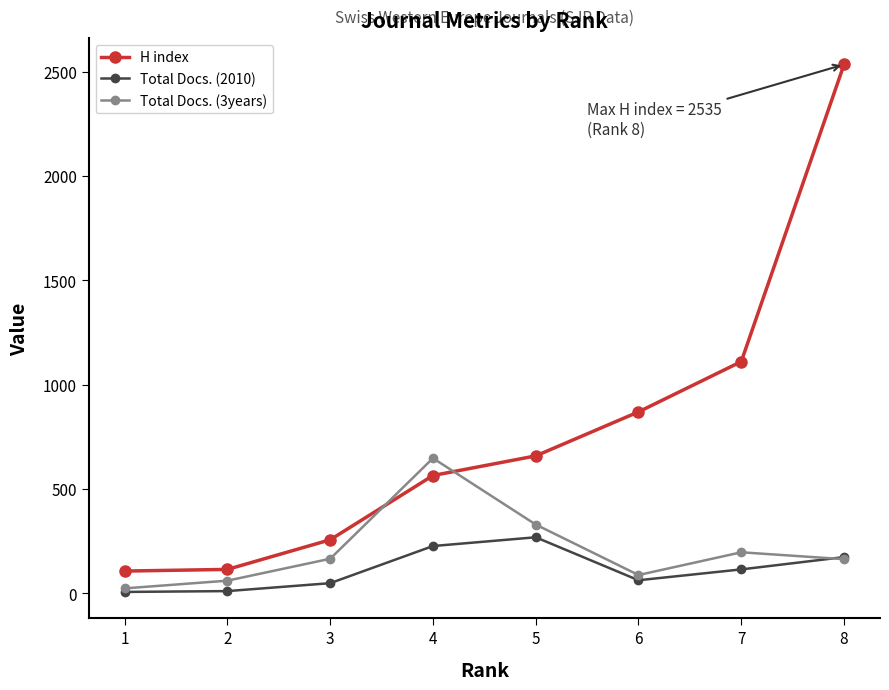

Which series has the largest range (max minus min)?

H index